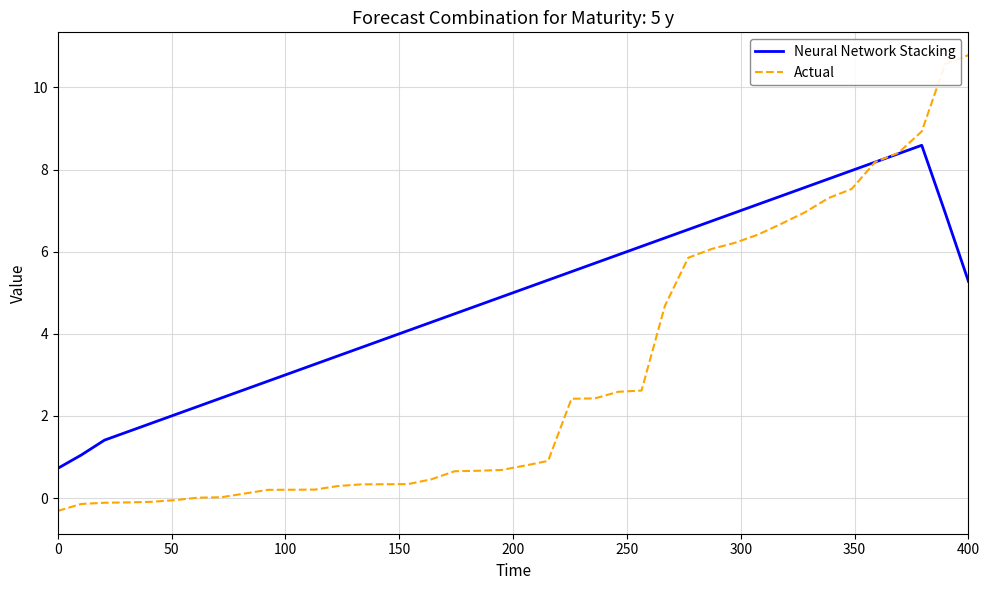

Which series has the widest spread of values?

Actual